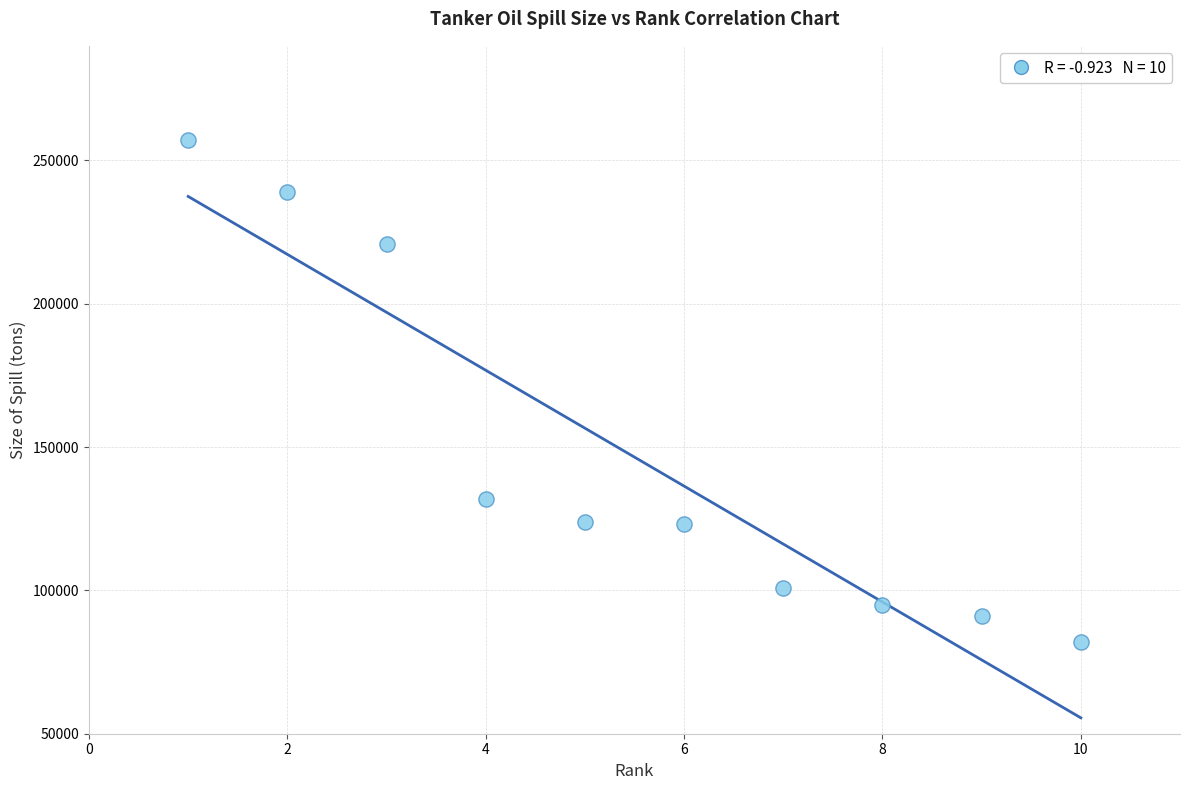

What is the range of Y values (max minus min)?

175000